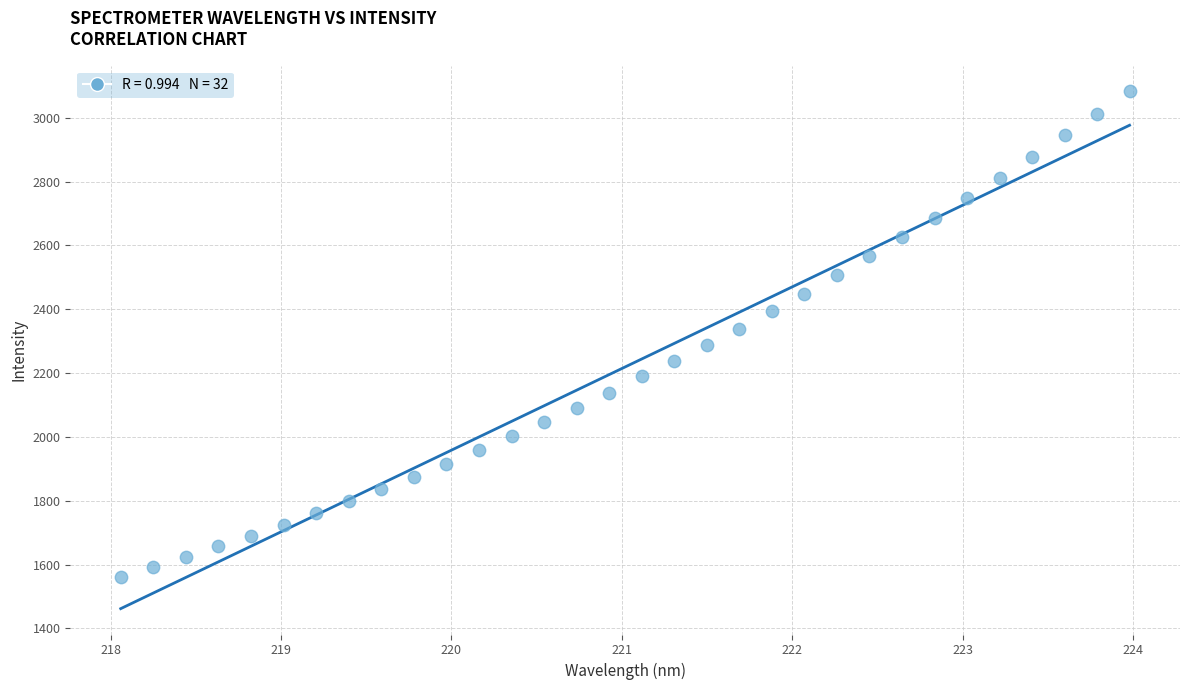

What is the range of Y values (max minus min)?

1520.5